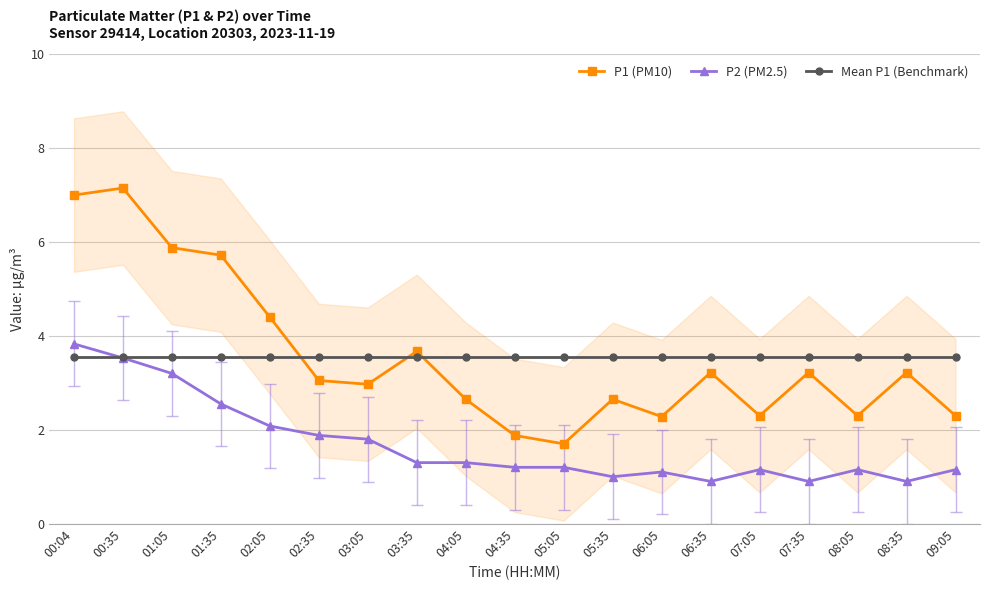

At which label does Mean P1 (Benchmark) reach its peak?

00:04